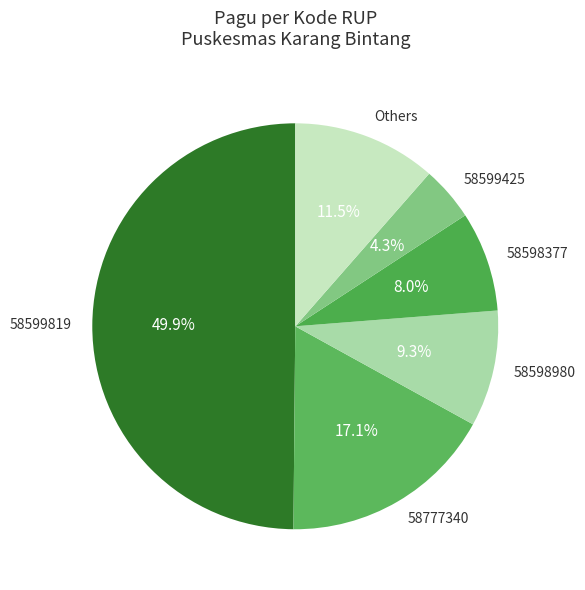

Does 58598980 account for over 50% of the chart?

No